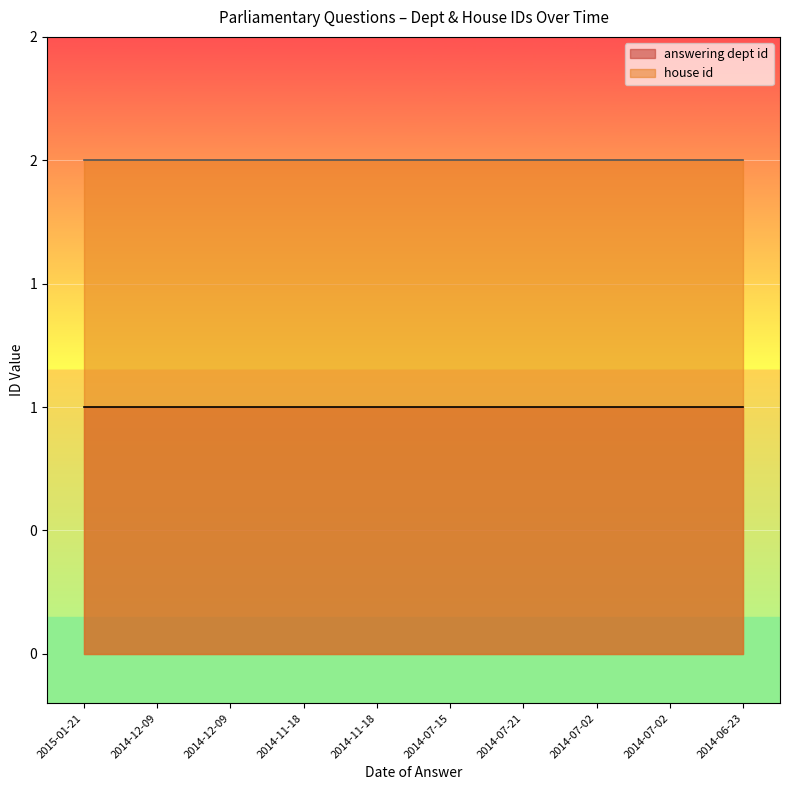

Rank the categories by house id value from highest to lowest.

2015-01-21, 2014-12-09, 2014-12-09, 2014-11-18, 2014-11-18, 2014-07-15, 2014-07-21, 2014-07-02, 2014-07-02, 2014-06-23